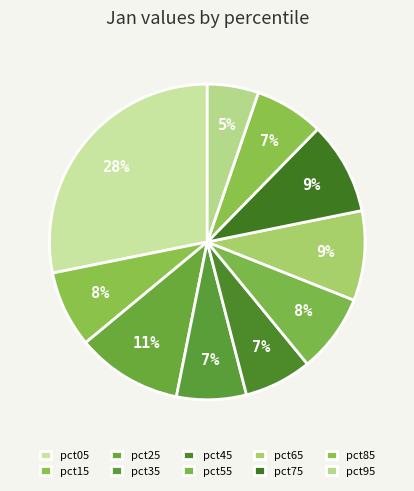

What percentage do pct15 and pct85 together represent?

14.9%